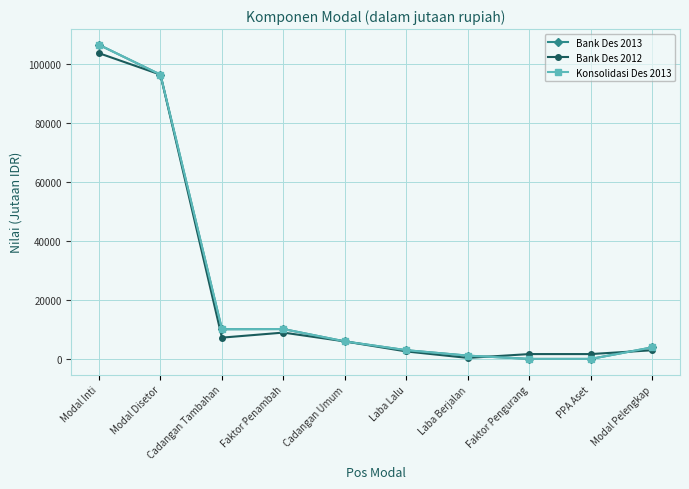

Does the chart display data point markers on the line(s)?

Yes